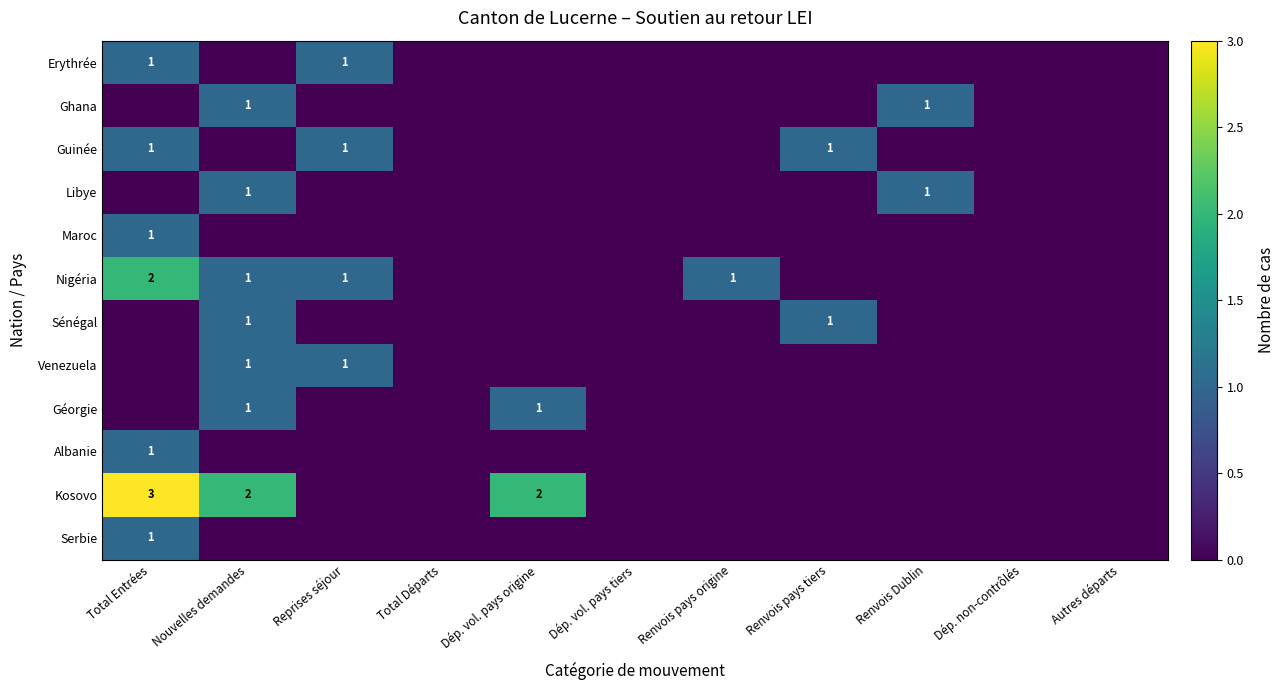

Is the value of Kosovo at Renvois Dublin greater than the value of Serbie at Total Départs?

No